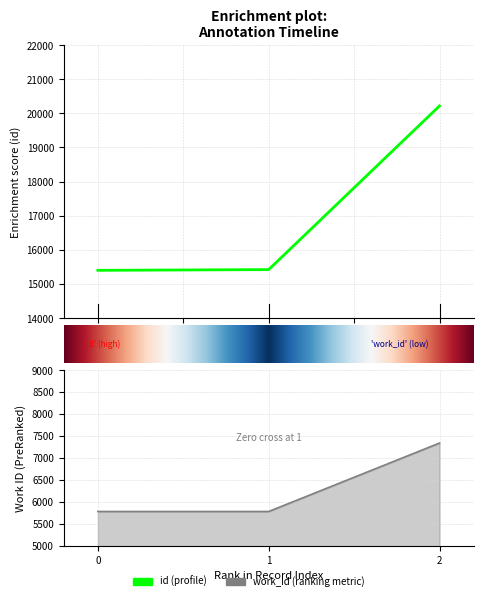

What is the value of the id point at the 1st from the left?

15397